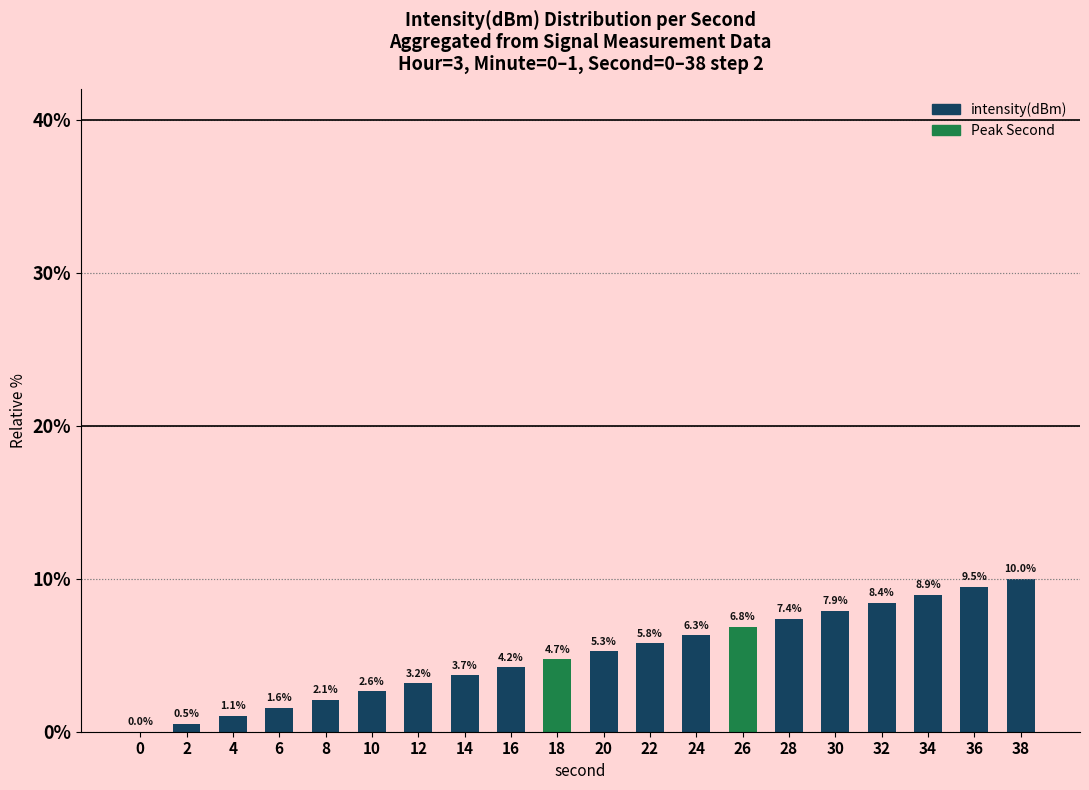

Count the number of data series in this chart.

1